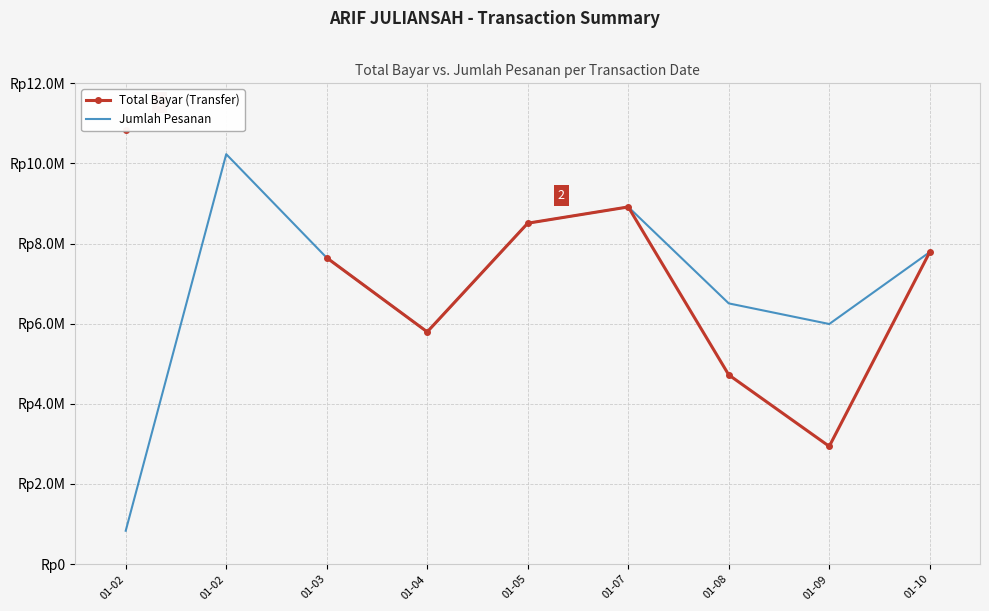

True or false: Jumlah Pesanan and Total Bayar (Transfer) cross at least once.

False